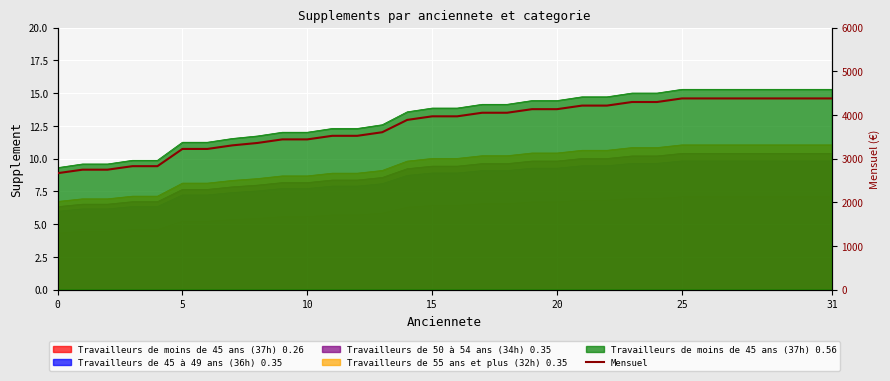

What is the change in value from 21 to 26?

+163.9